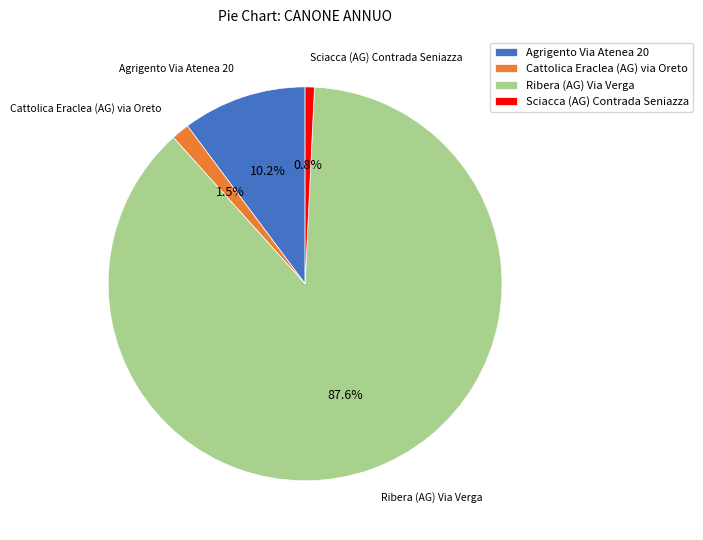

Does any single category account for the majority?

Yes